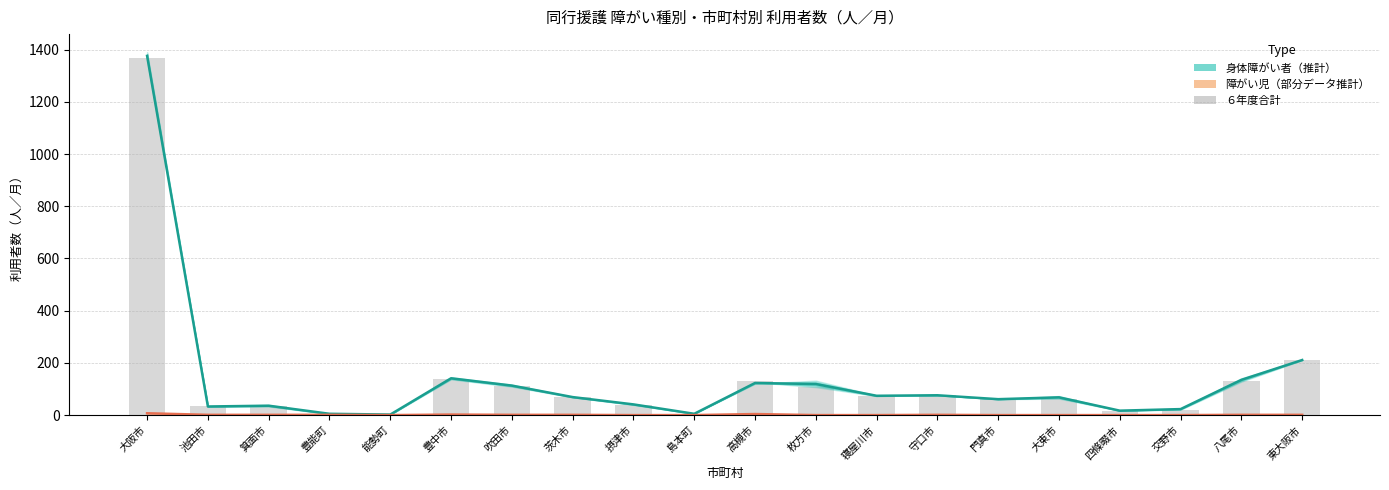

Which series has the largest total across all categories?

身体障がい者_７年度